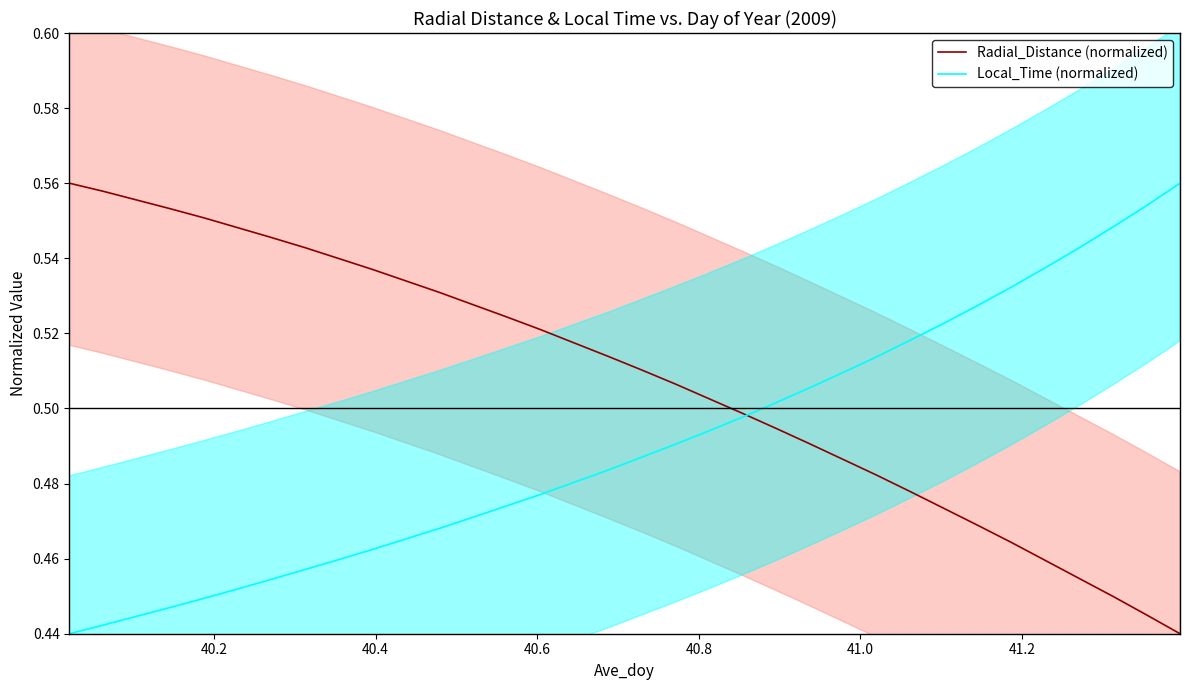

Which series has the largest total across all categories?

Radial_Distance (normalized)